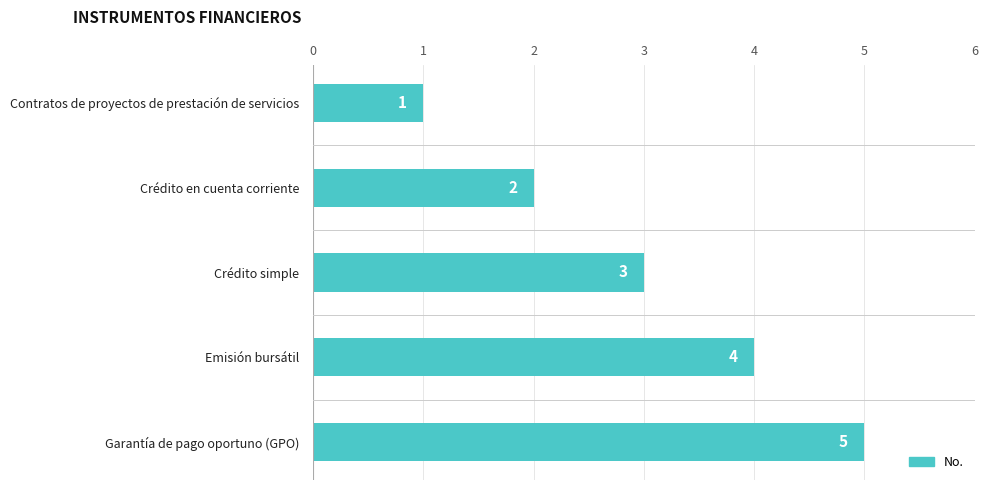

What position from the top is Crédito simple?

3